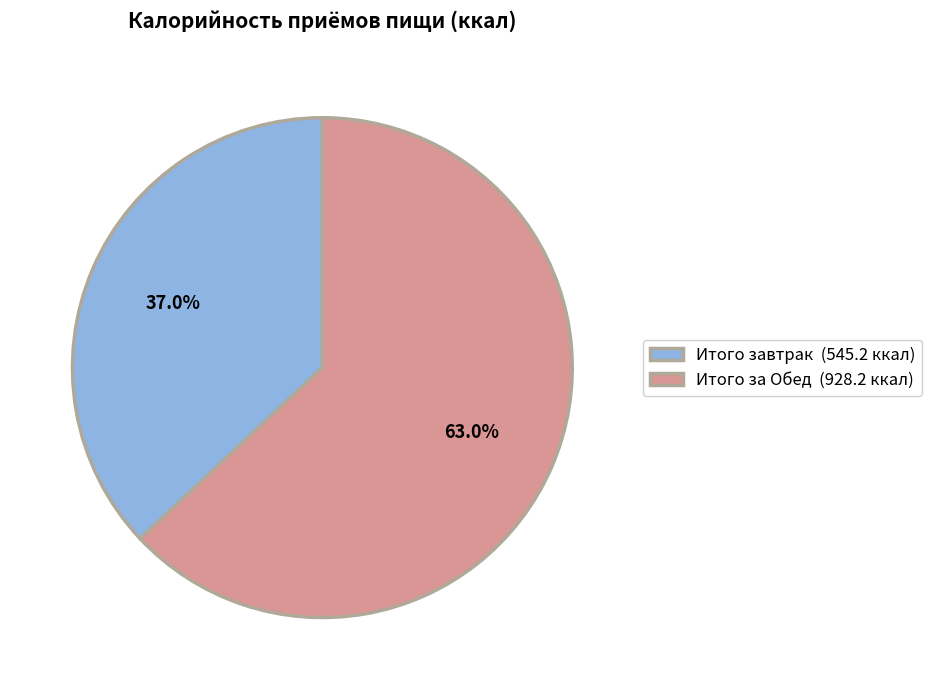

Is the sum of Итого завтрак and Итого за Обед greater than half?

Yes